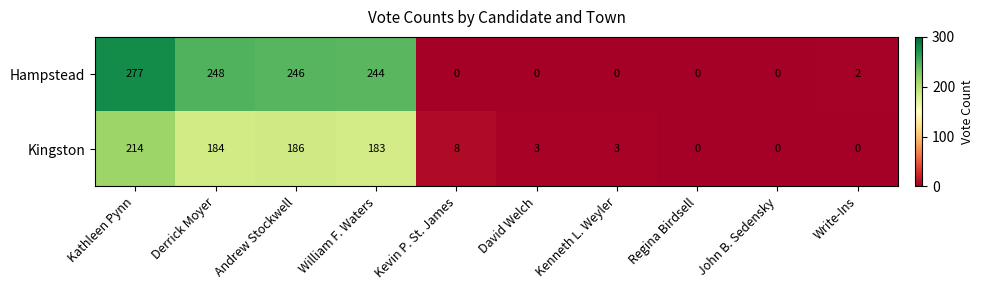

List the series in order of their peak value, highest first.

Hampstead, Kingston